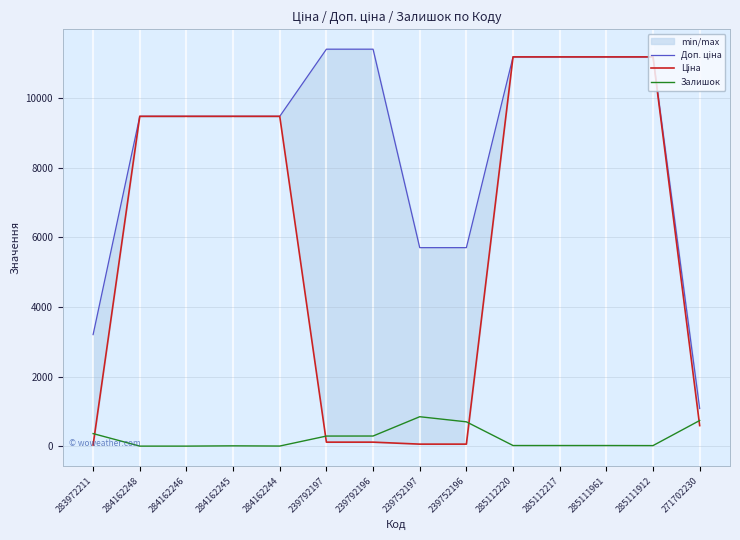

Reading right to left, transcribe all the data shown in this chart.

Доп. ціна: 271702230=1081.7	285111912=11188.2	285111961=11188.2	285112217=11188.2	285112220=11188.2	239752196=5705.0	239752197=5705.0	239792196=11410.0	239792197=11410.0	284162244=9480.1	284162245=9480.1	284162246=9480.1	284162248=9480.1	283972211=3205.0
Ціна: 271702230=589.9	285111912=11188.2	285111961=11188.2	285112217=11188.2	285112220=11188.2	239752196=57.0	239752197=57.0	239792196=114.1	239792197=114.1	284162244=9480.1	284162245=9480.1	284162246=9480.1	284162248=9480.1	283972211=32.0
Залишок: 271702230=736.0	285111912=15.0	285111961=17.0	285112217=17.0	285112220=17.0	239752196=698.0	239752197=845.0	239792196=290.0	239792197=289.0	284162244=2.0	284162245=8.0	284162246=0.0	284162248=0.0	283972211=360.0